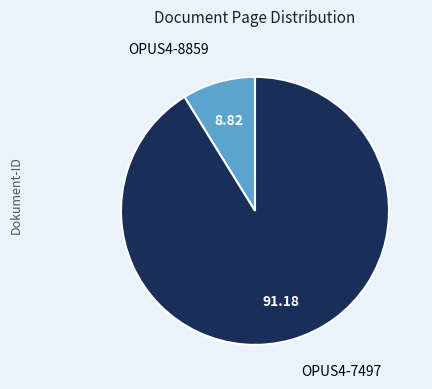

Does any single category account for the majority?

Yes